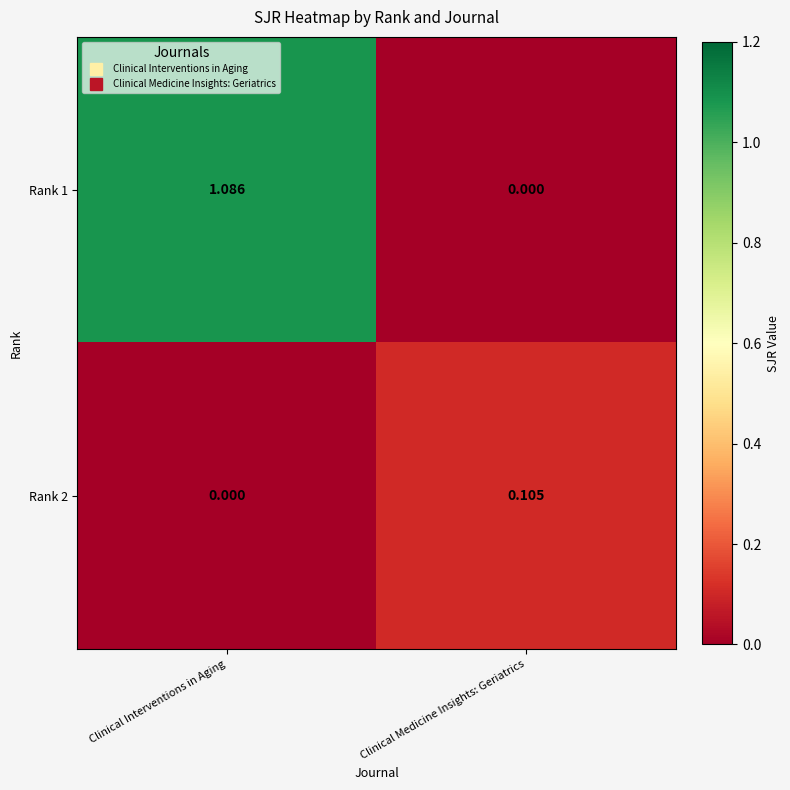

Rank the categories by Rank 2 value from lowest to highest.

Clinical Interventions in Aging, Clinical Medicine Insights: Geriatrics